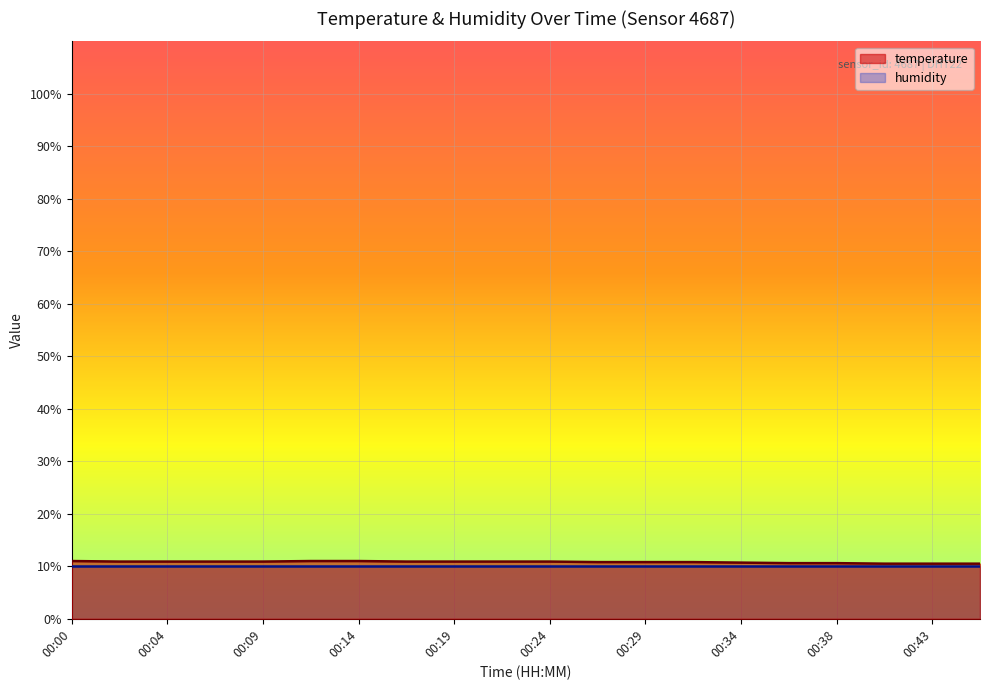

At which label is the value closest to 10?

00:41